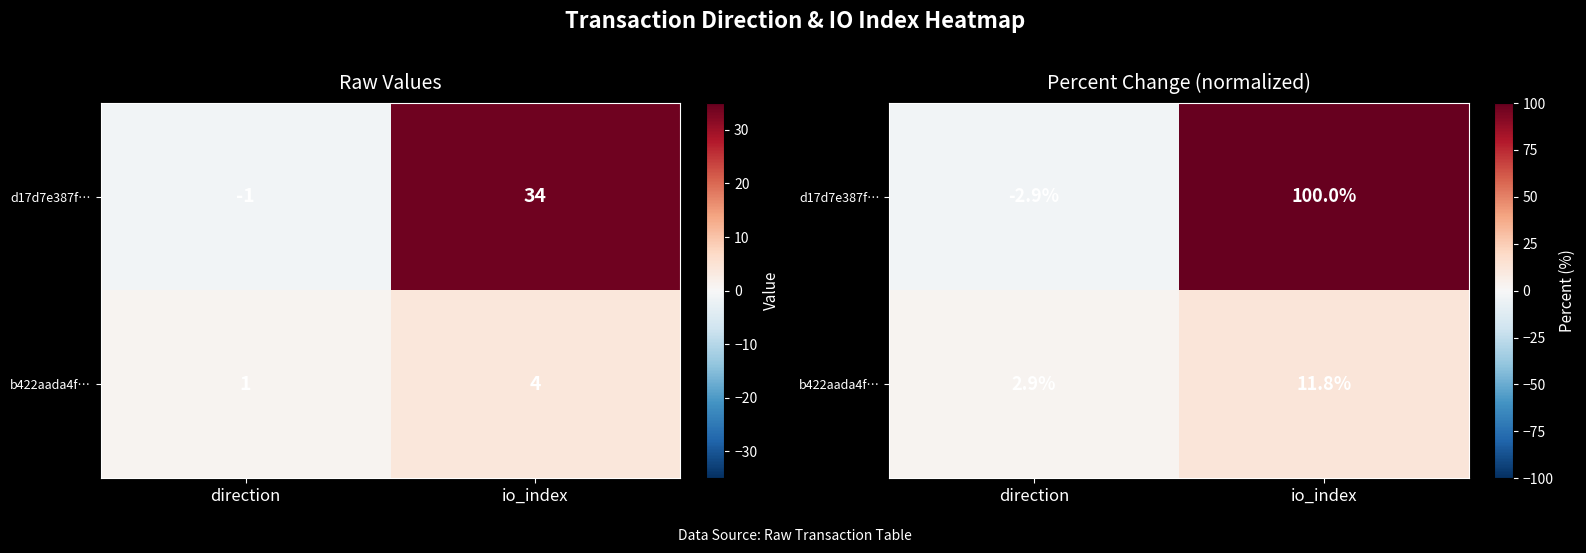

The value of d17d7e387f… at direction is -2.9. True or false?

True